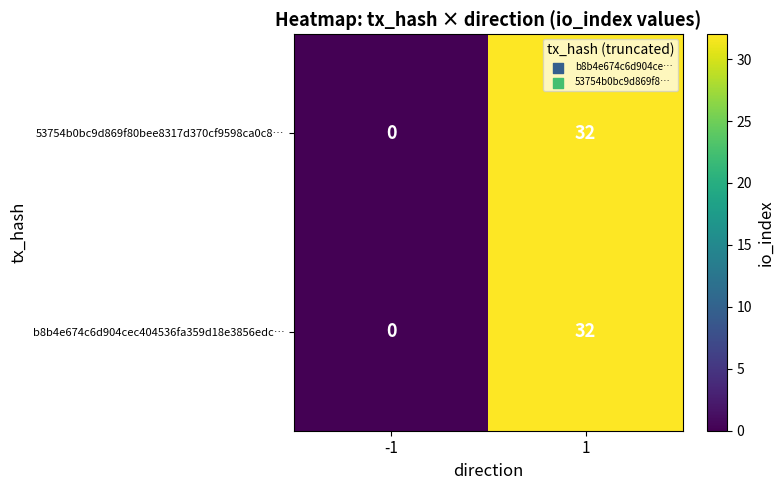

Which category has the highest value across all series?

1